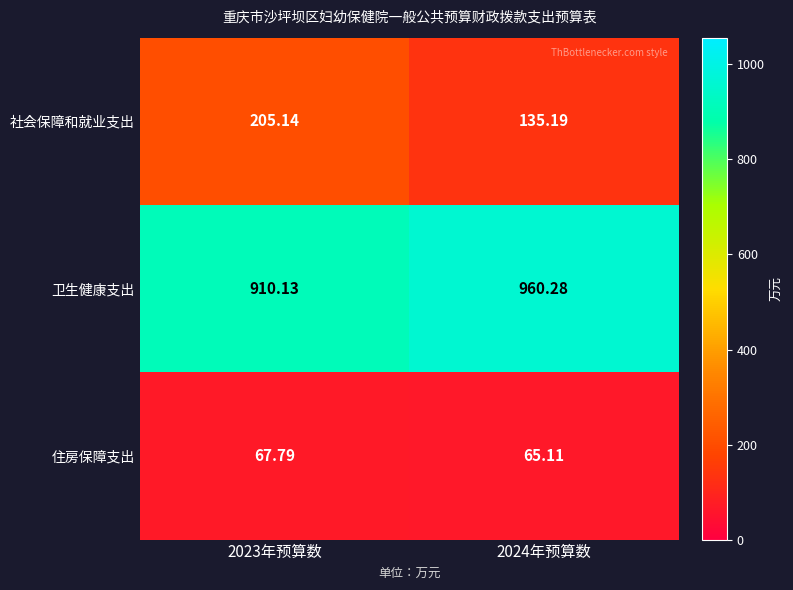

Which series has the largest total across all categories?

卫生健康支出